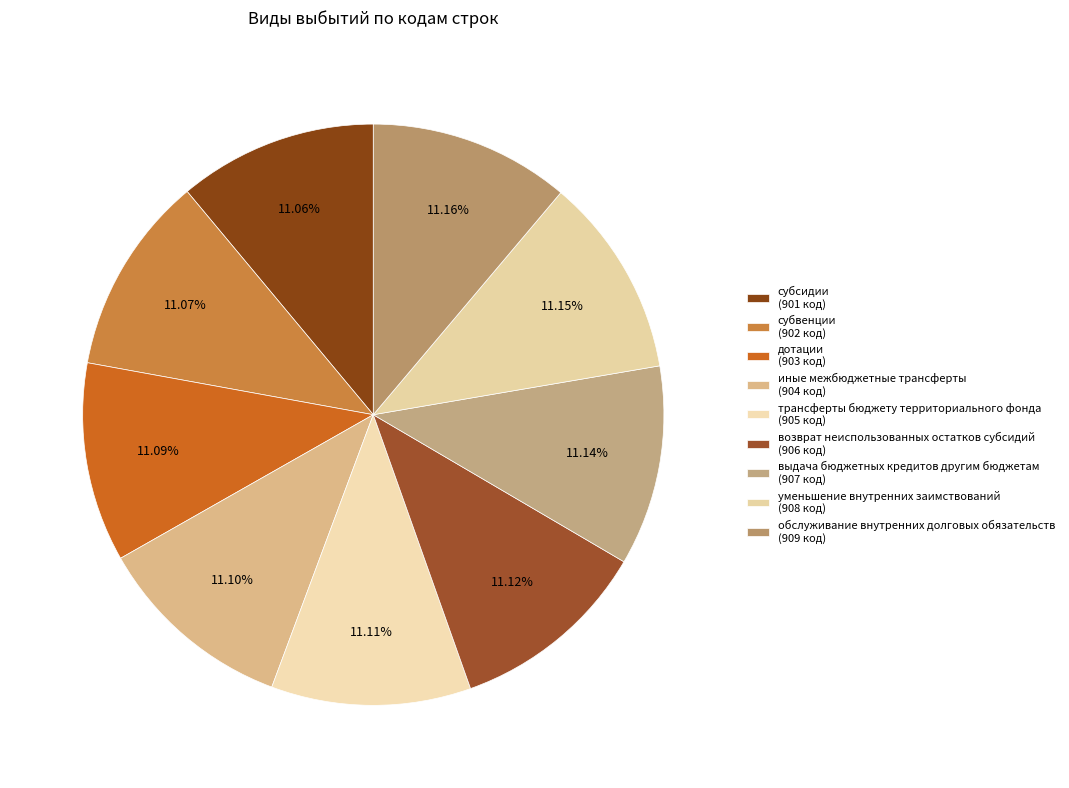

Which slice is the largest?

обслуживание внутренних долговых обязательств